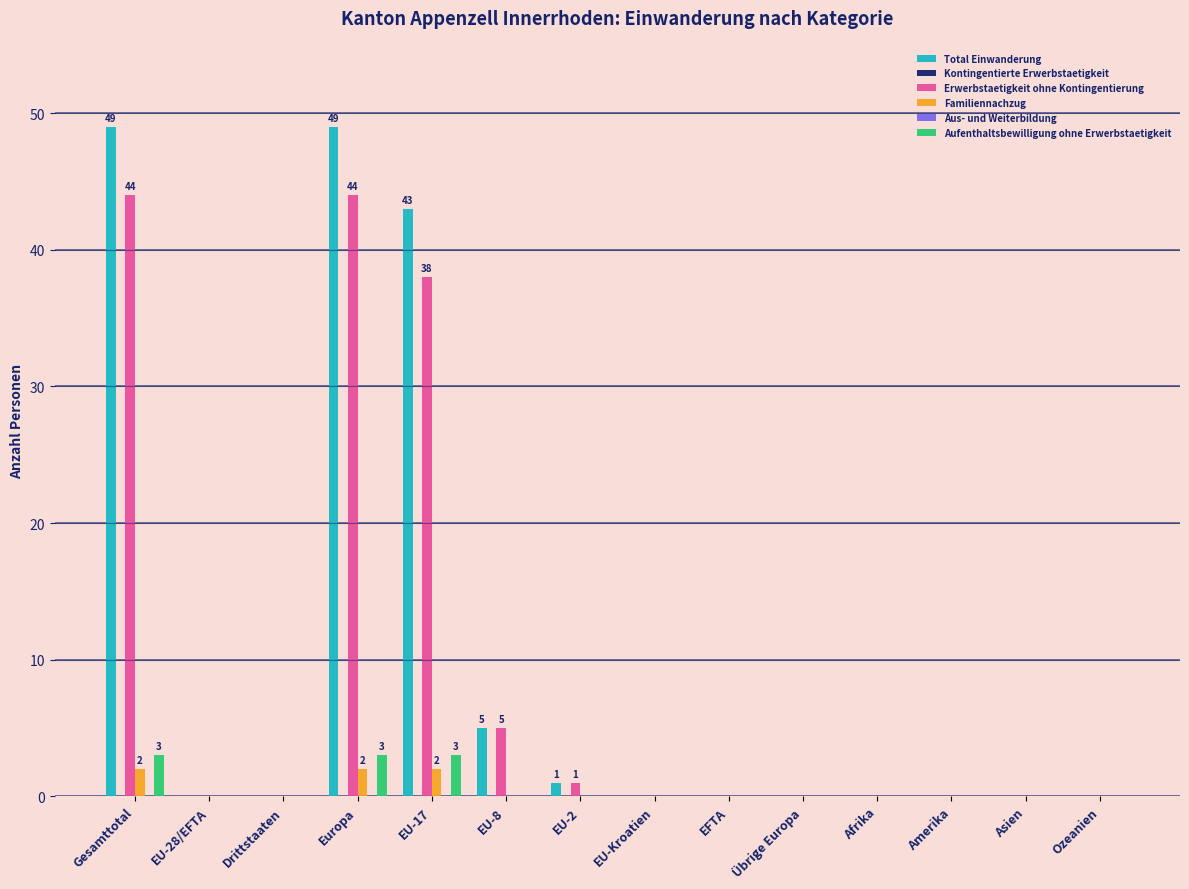

How many bars are there in each group?

6